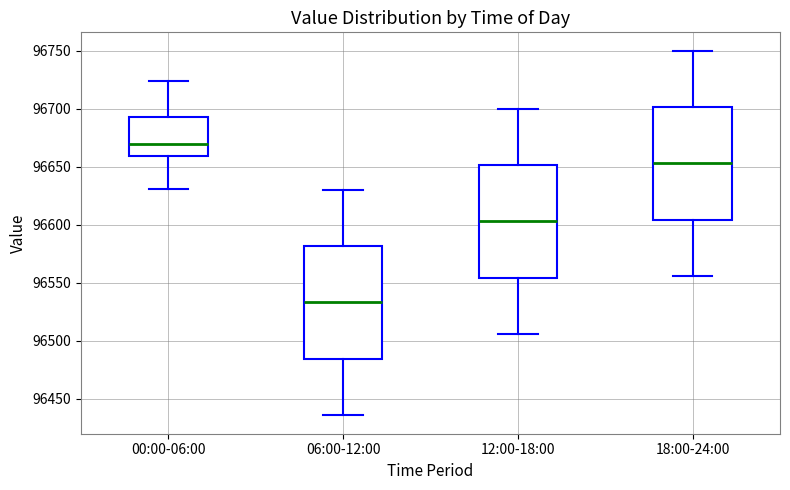

Where is the upper edge of the box for 06:00-12:00 on the y-axis? The values are not printed on the chart, so give them approximately, as read against the axis.

96580